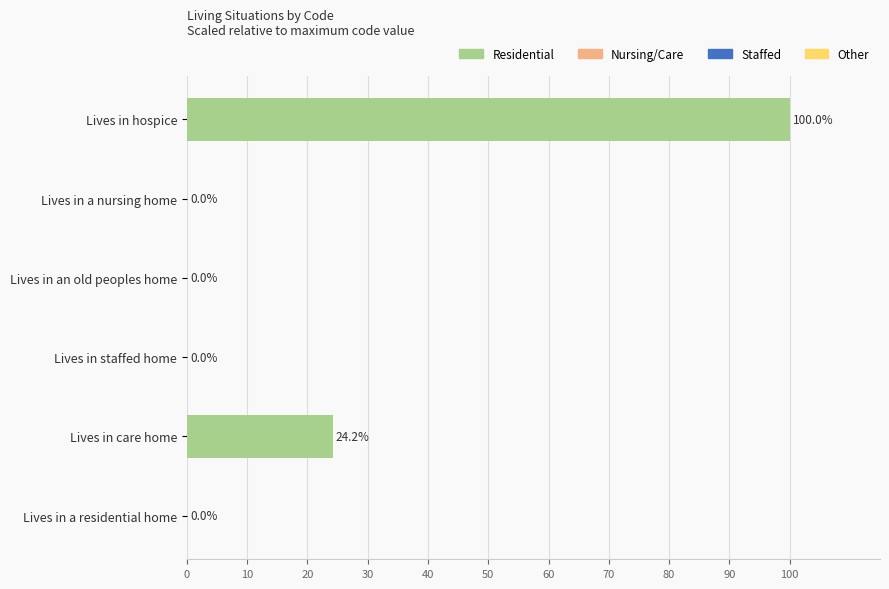

True or false: the data shows 41.4 at Lives in care home.

False